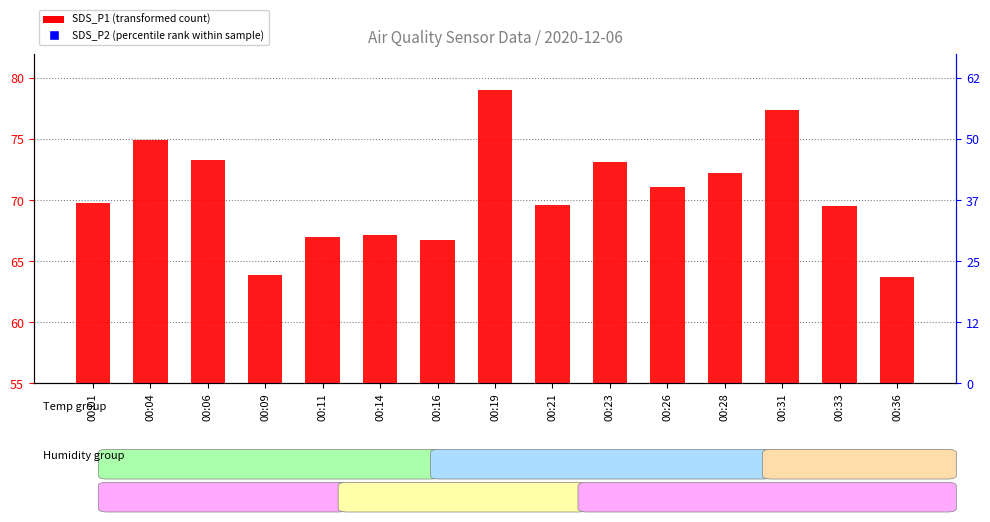

At how many categories does at least one series exceed 57?

15